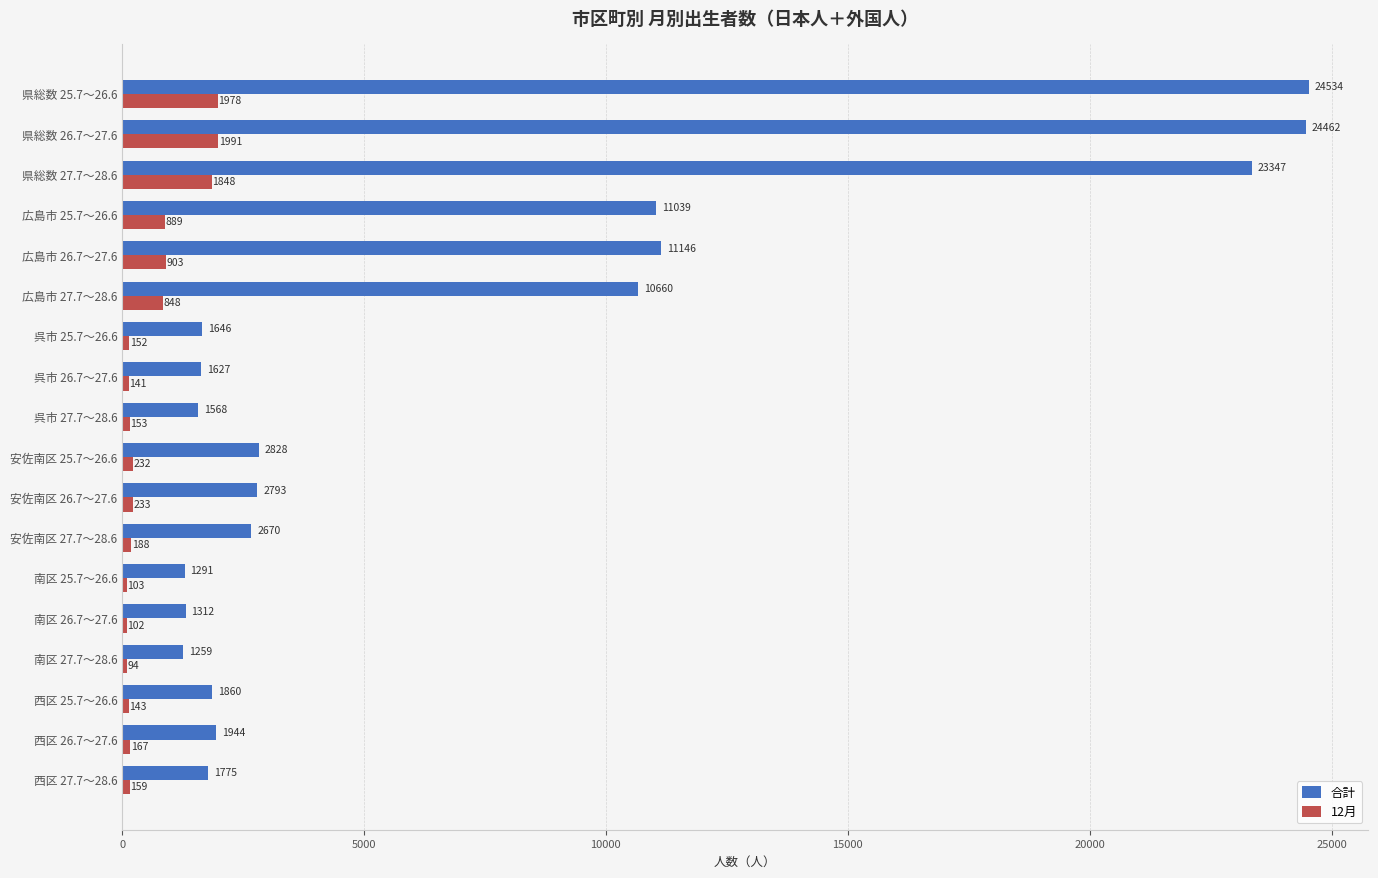

At how many categories does at least one series exceed 11606?

3